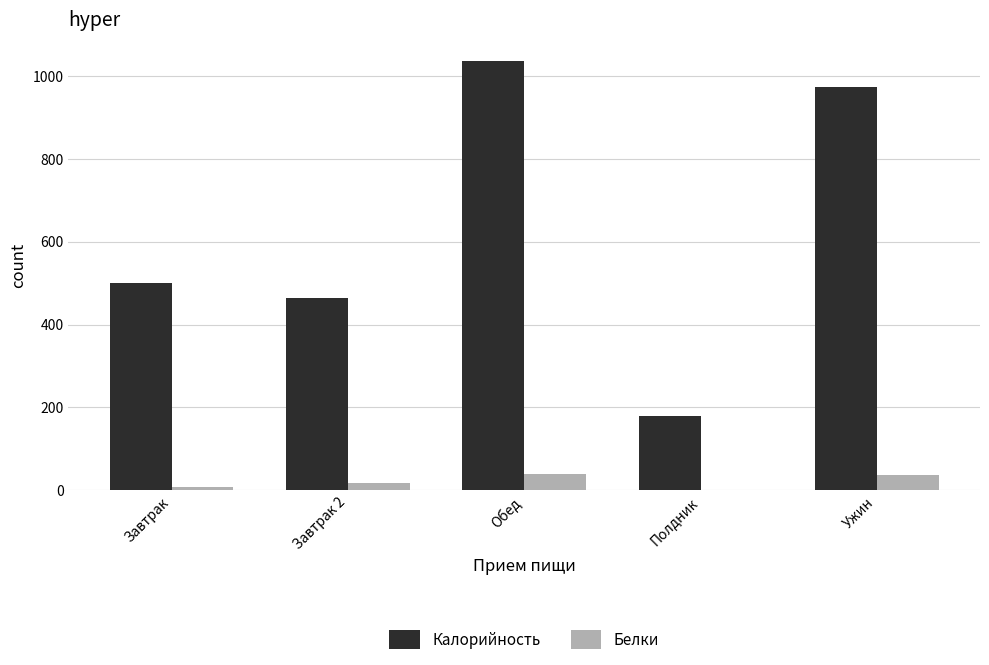

Are the bars horizontal?

No